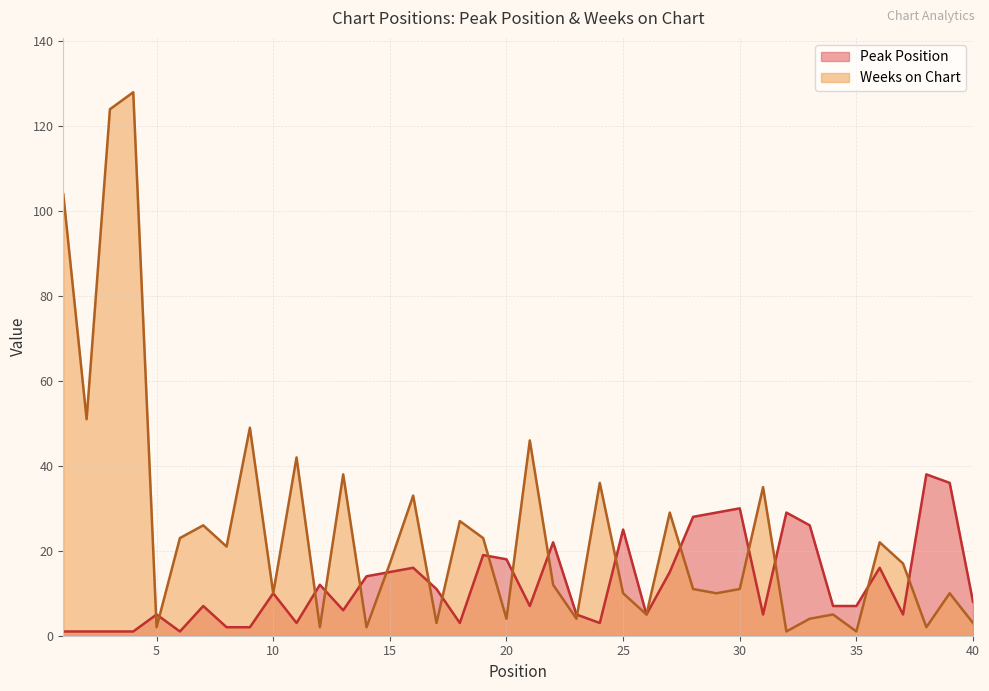

What is the sum of all Weeks on Chart values?

1003